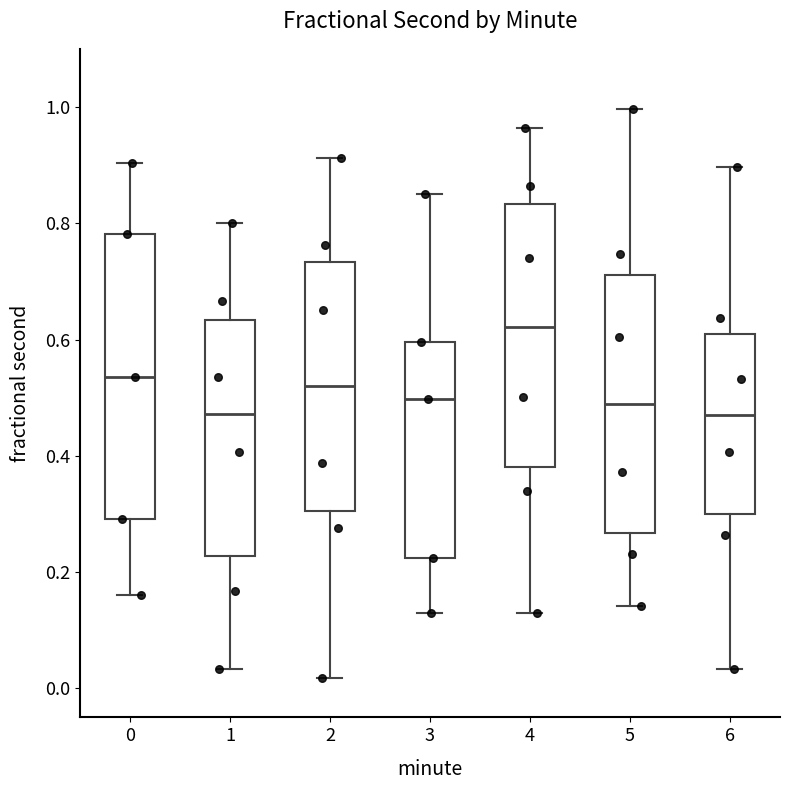

Comparing the boxes themselves (not the whiskers), which one is the tallest?

0